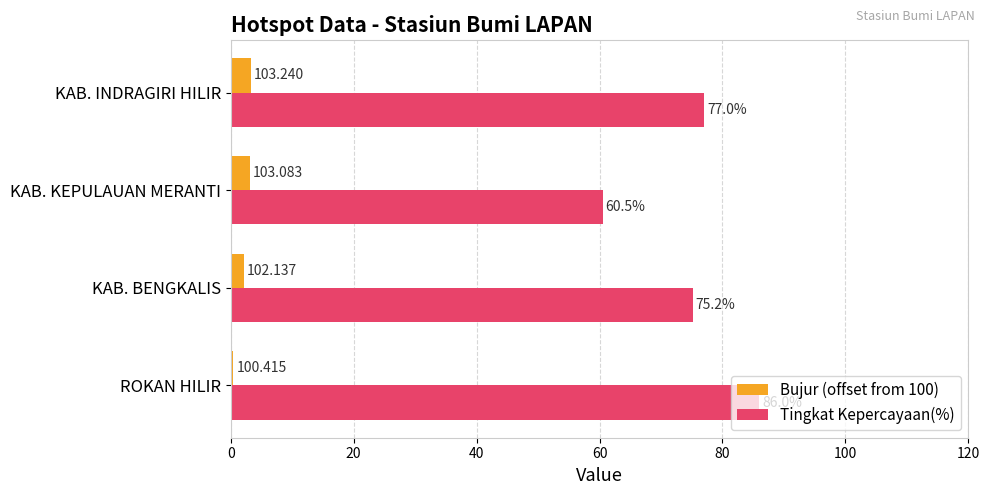

Which series has the widest spread of values?

Tingkat Kepercayaan(%)